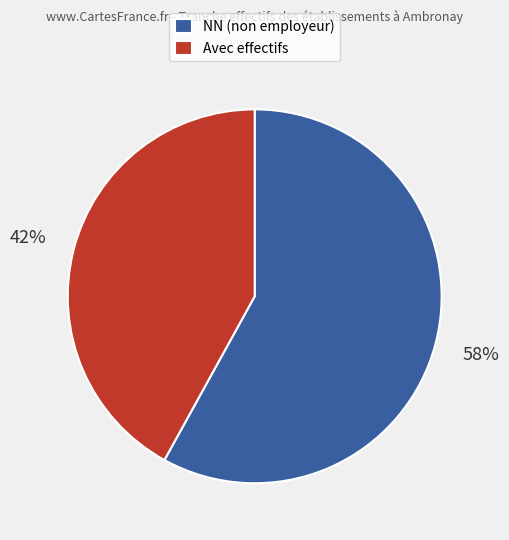

Which category has the biggest portion of the pie?

NN (non employeur)